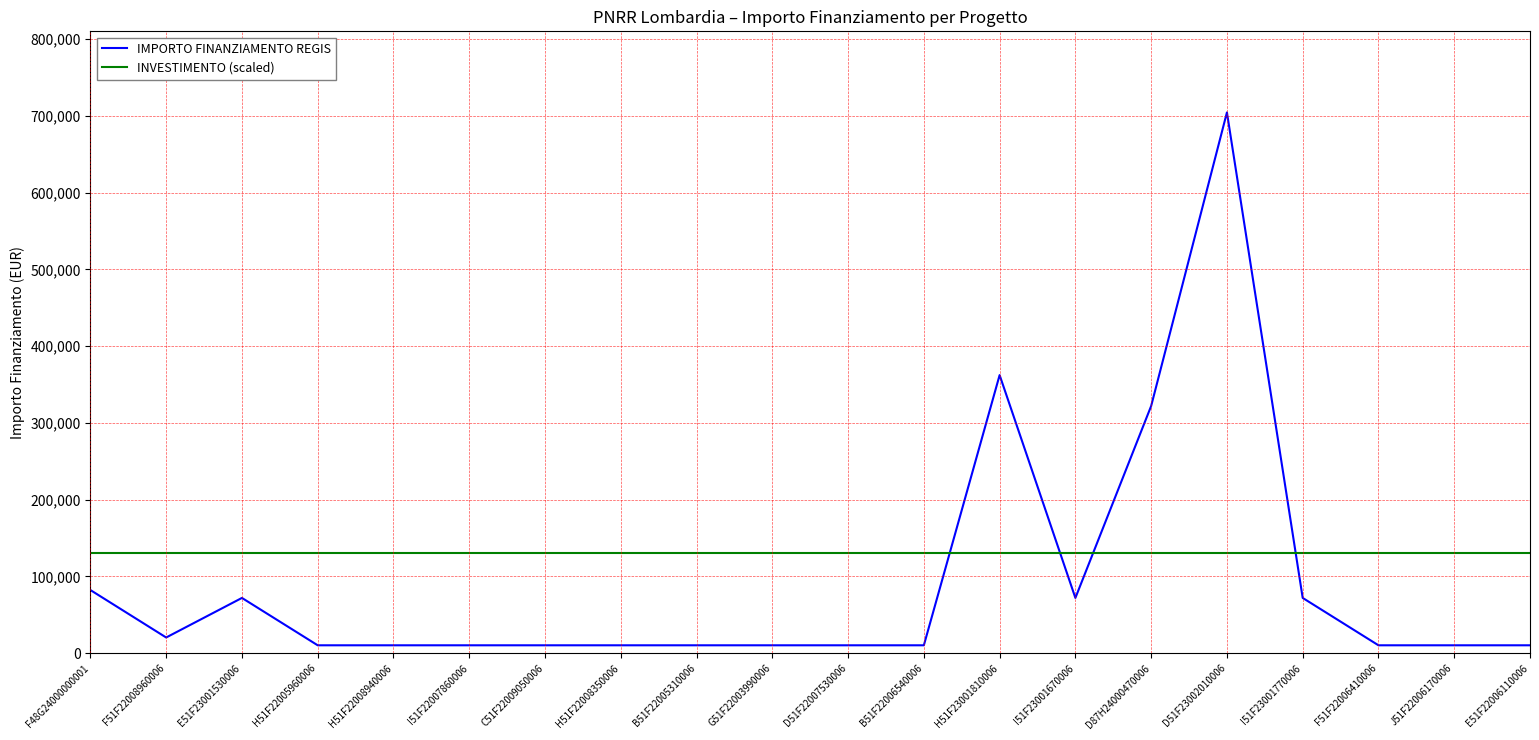

At how many categories does at least one series exceed 525247?

1